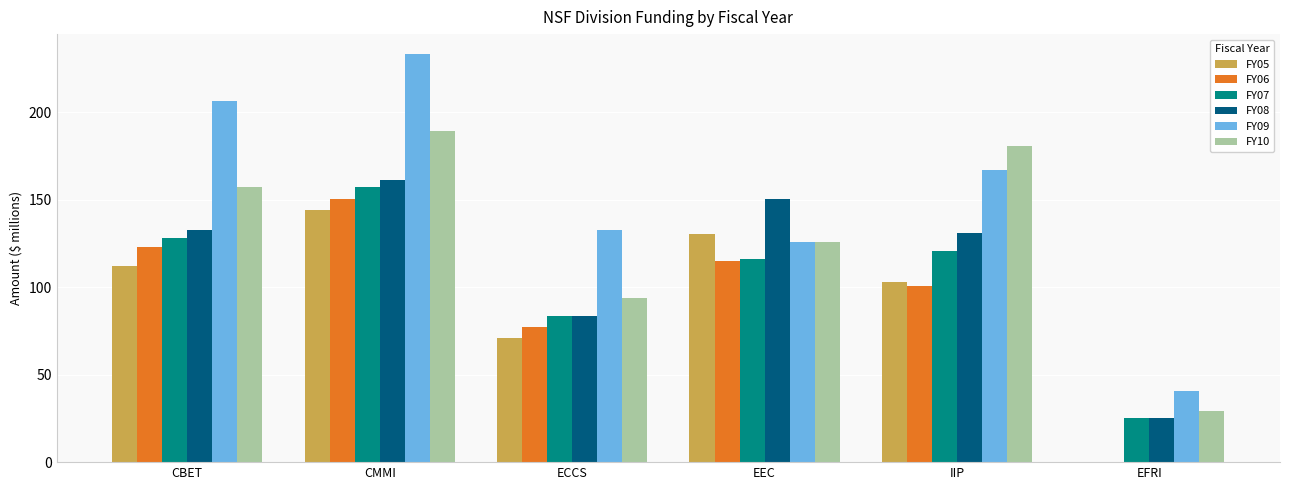

Is it true that FY06 equals 100.4 at IIP?

True